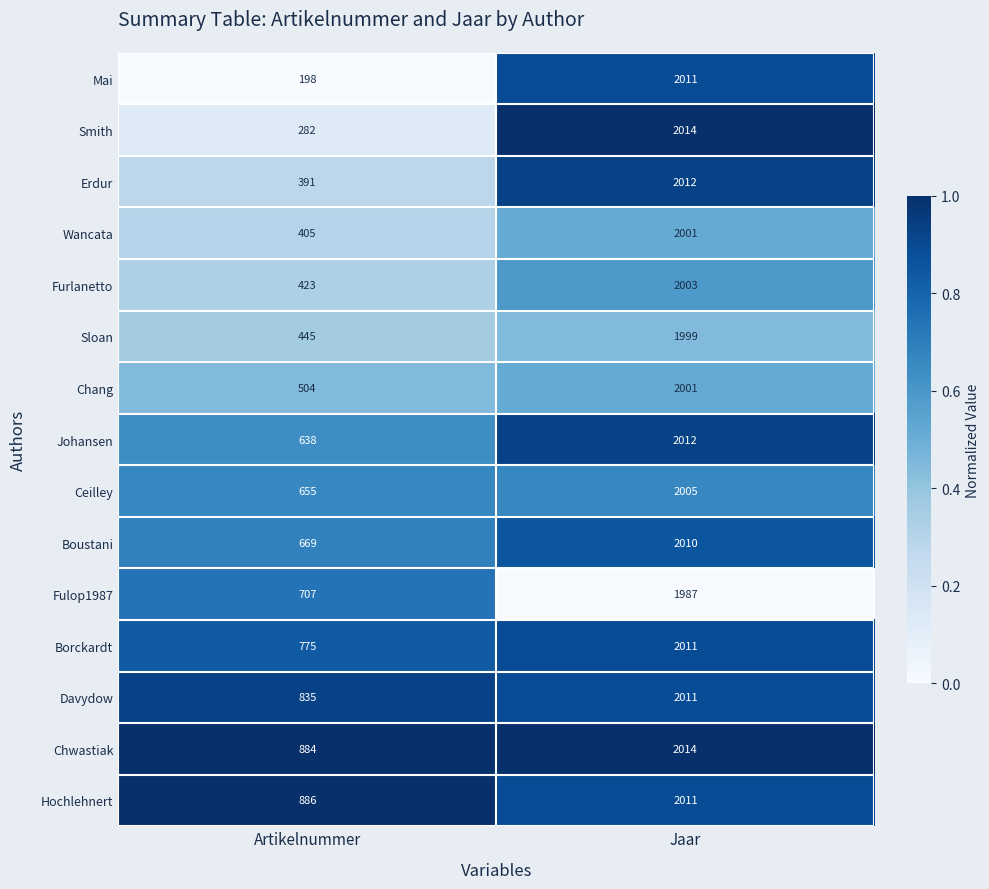

What is the difference between the maximum and minimum values in the Furlanetto series?

1580